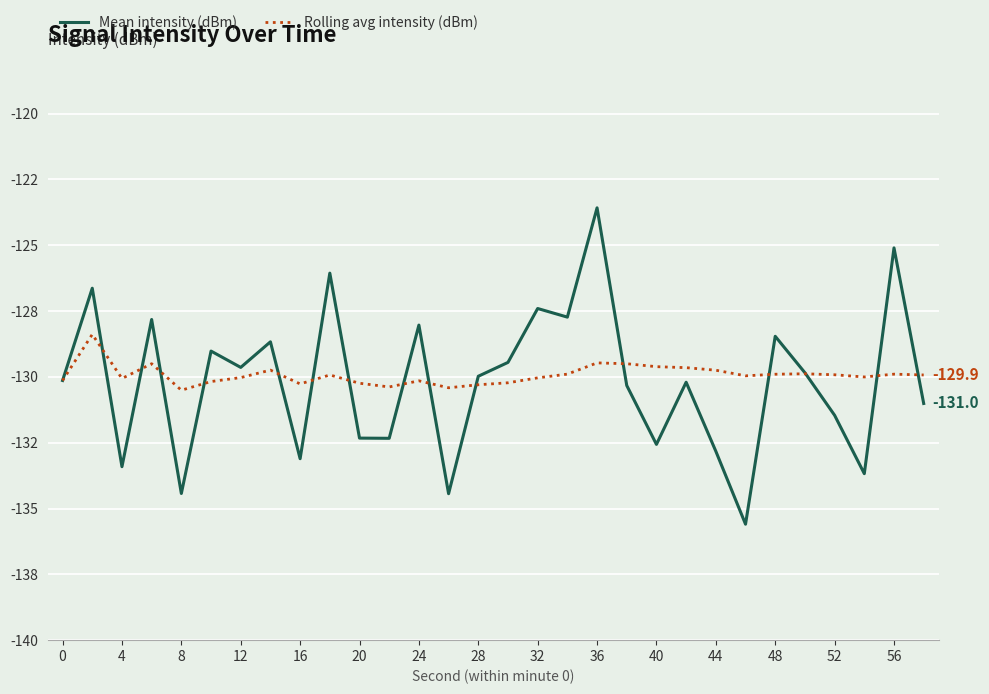

Is this an area chart (filled region under the line)?

No